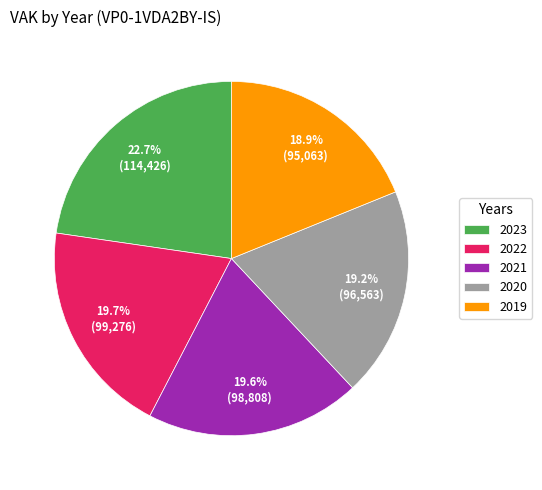

Is there a majority slice in this chart?

No